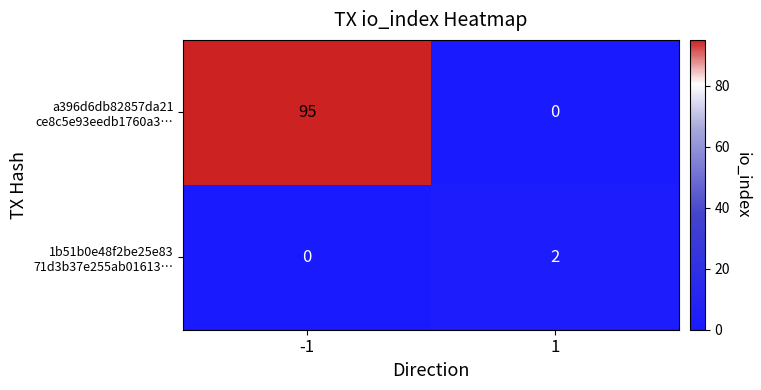

What is the spread (max minus min) of values at -1?

95